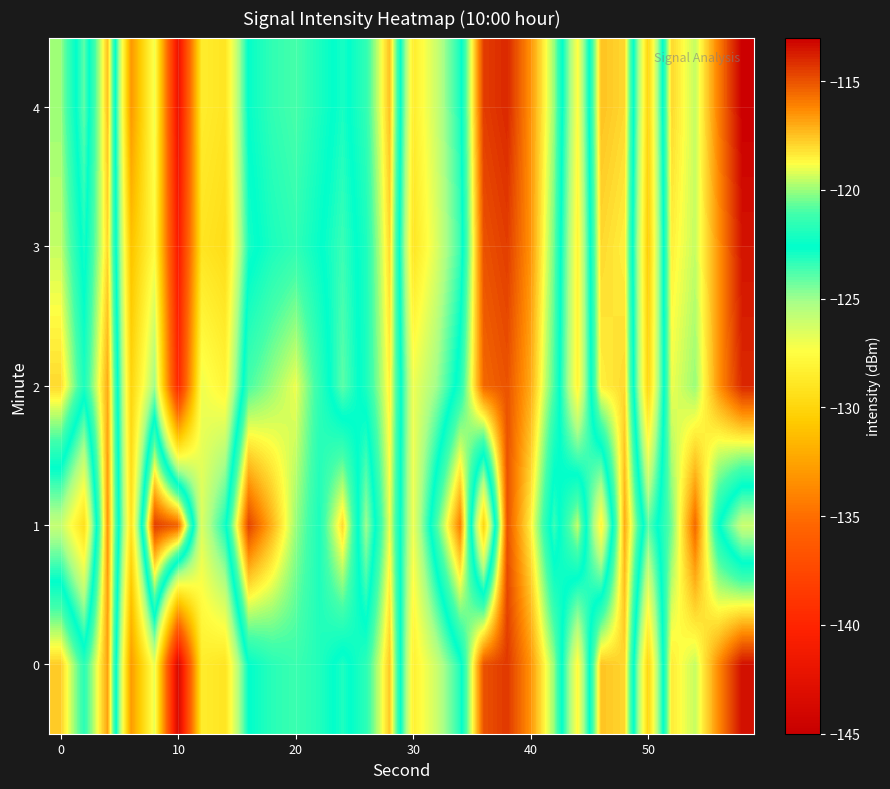

List the series in order of their peak value, lowest first.

1, 2, 3, 0, 4